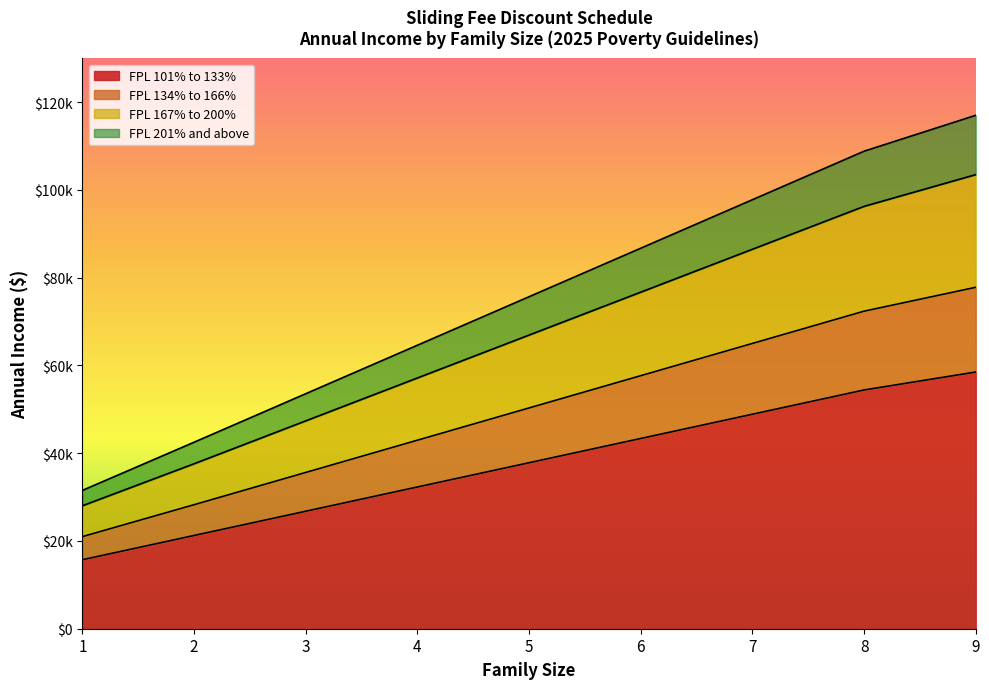

True or false: FPL 134% to 166% and FPL 167% to 200% cross at least once.

False